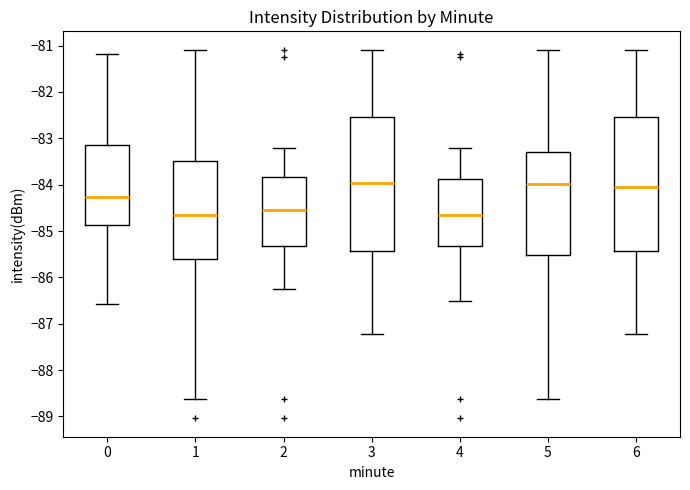

Reading left to right, transcribe this box plot: for each box, give where its median line is, the range the box spans, and where its two whiskers end, as read against the y-axis. The values are not printed on the chart, so give them approximately, as read against the axis.

0: median -84.3, box -84.9 to -83.1, whiskers -86.6 to -81.2
1: median -84.6, box -85.6 to -83.5, whiskers -88.6 to -81.1
2: median -84.5, box -85.3 to -83.8, whiskers -86.3 to -83.2
3: median -84.0, box -85.4 to -82.5, whiskers -87.2 to -81.1
4: median -84.6, box -85.3 to -83.9, whiskers -86.5 to -83.2
5: median -84.0, box -85.5 to -83.3, whiskers -88.6 to -81.1
6: median -84.1, box -85.4 to -82.5, whiskers -87.2 to -81.1